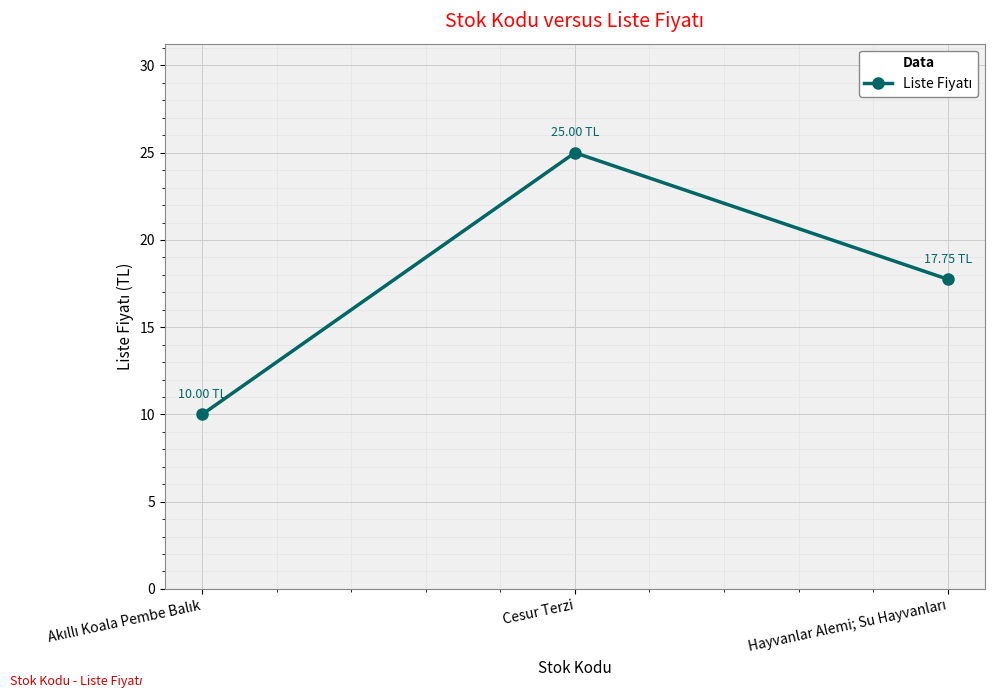

What is the average value?

17.6